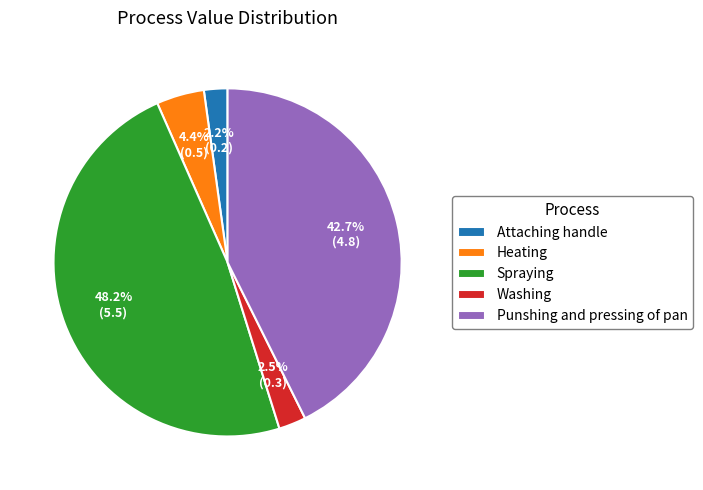

The Spraying slice represents 48% of the pie. True or false?

True